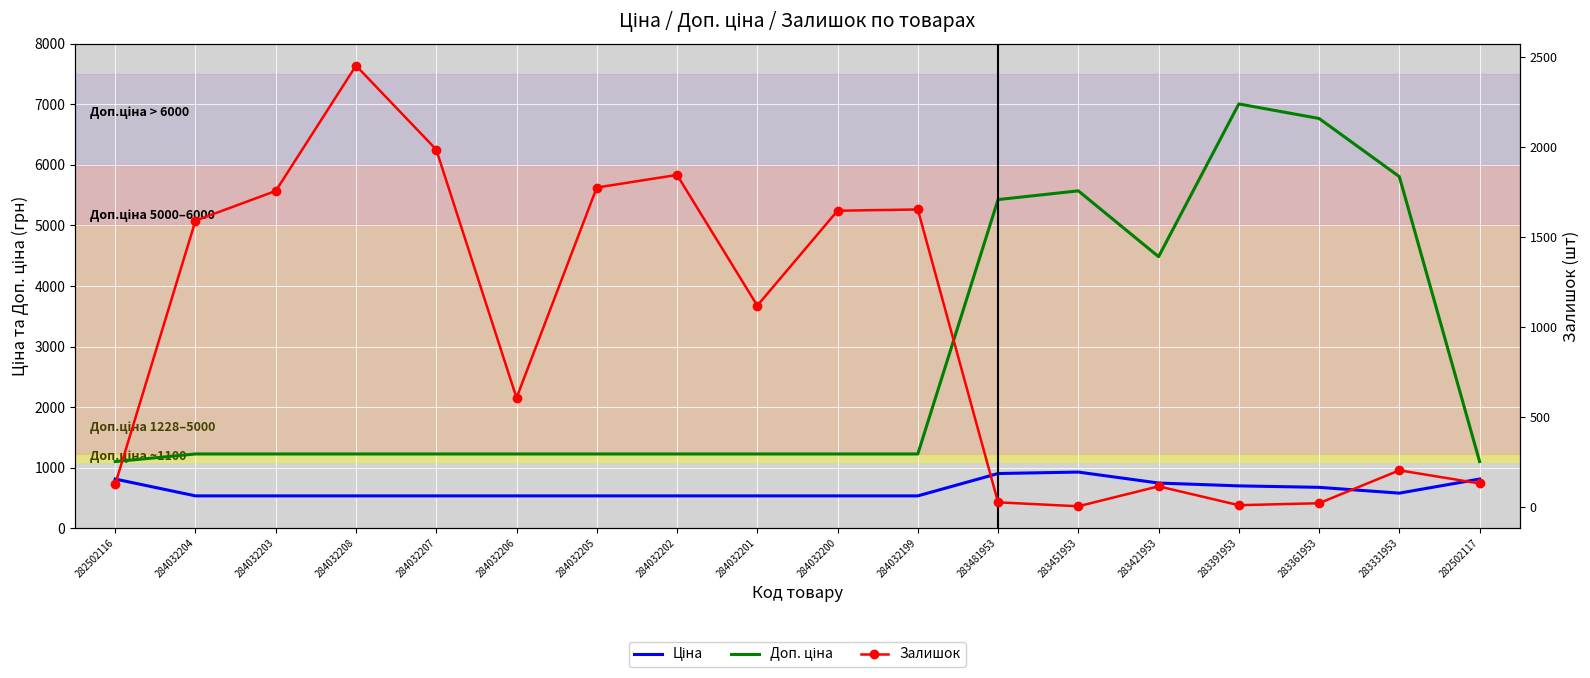

Between 284032200 and 283421953, which series saw the biggest shift?

Доп. ціна